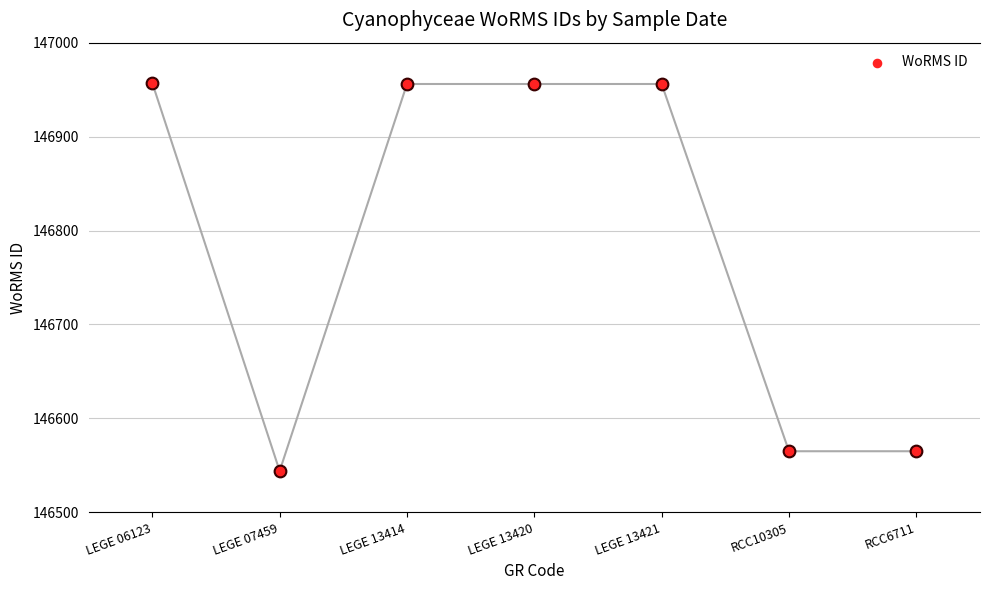

What is the ratio of the value at LEGE 07459 to the value at RCC10305?

1.0